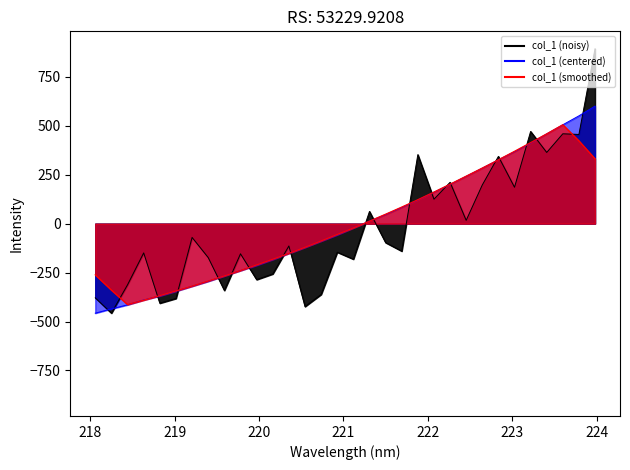

What is the minimum value shown in the chart?

-457.4